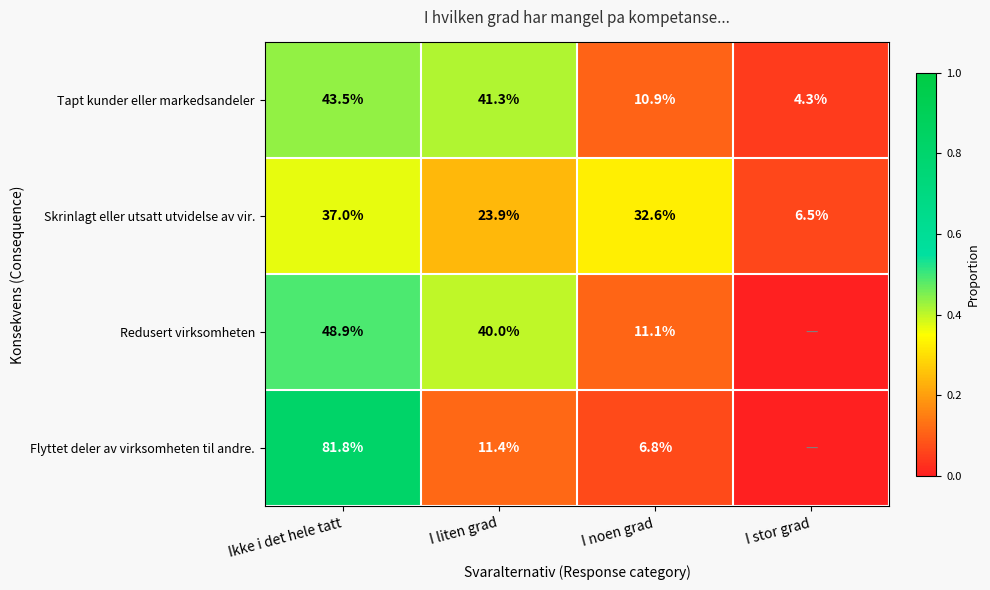

Which category has the highest value across all series?

Ikke i det hele tatt